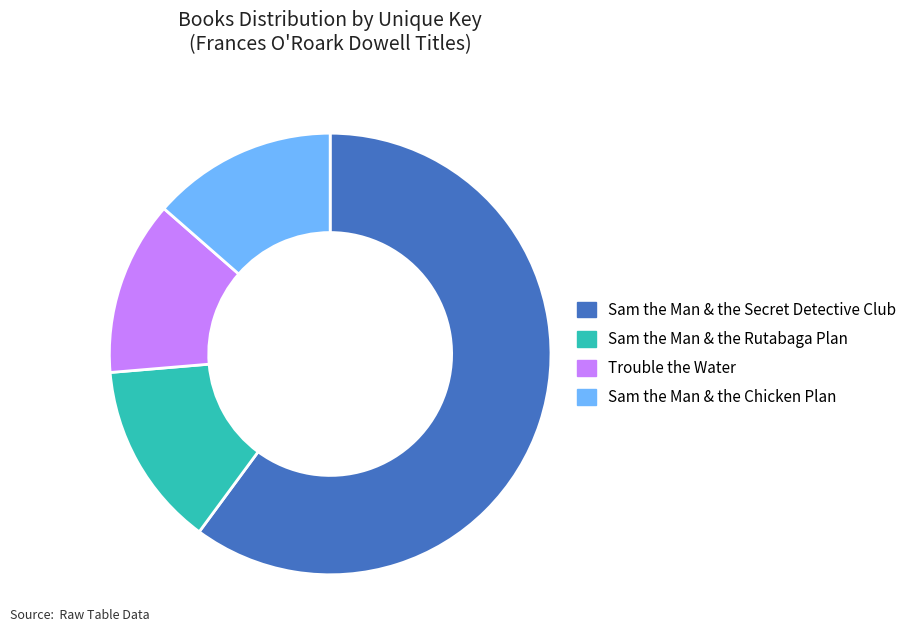

The Sam the Man & the Secret Detective Club slice represents 60% of the pie. True or false?

True